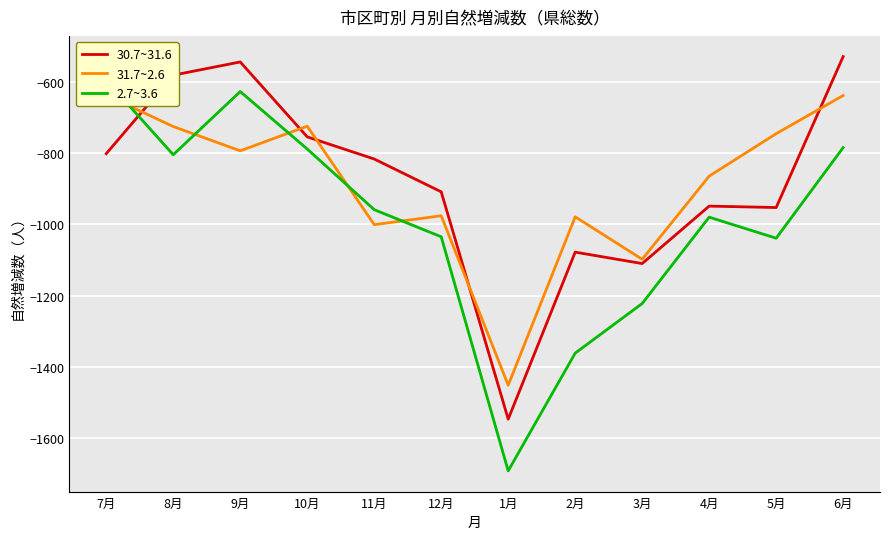

Which series has the widest spread of values?

2.7~3.6